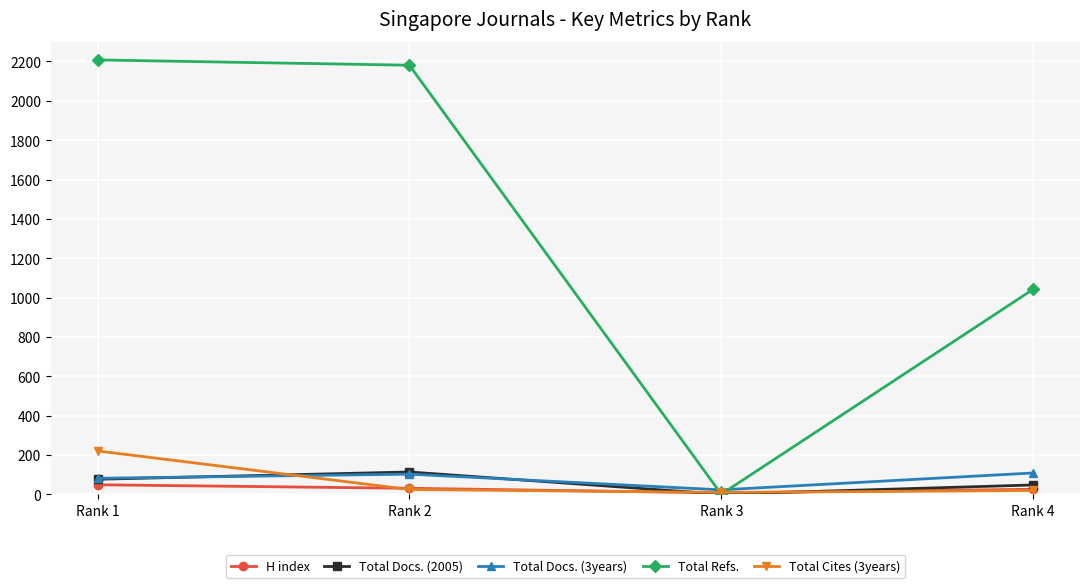

Between Rank 3 and Rank 4, which series saw the biggest shift?

Total Refs.